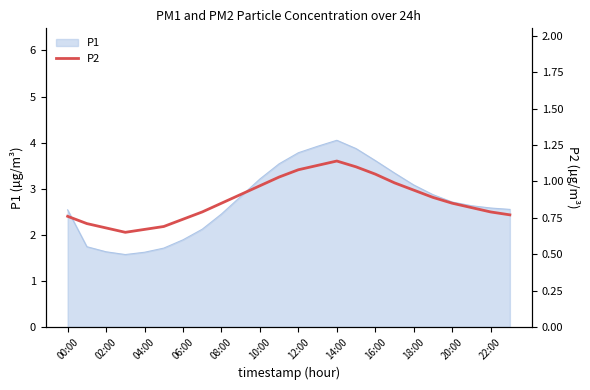

The P1 series shows 1.1 at 14:00. True or false?

False